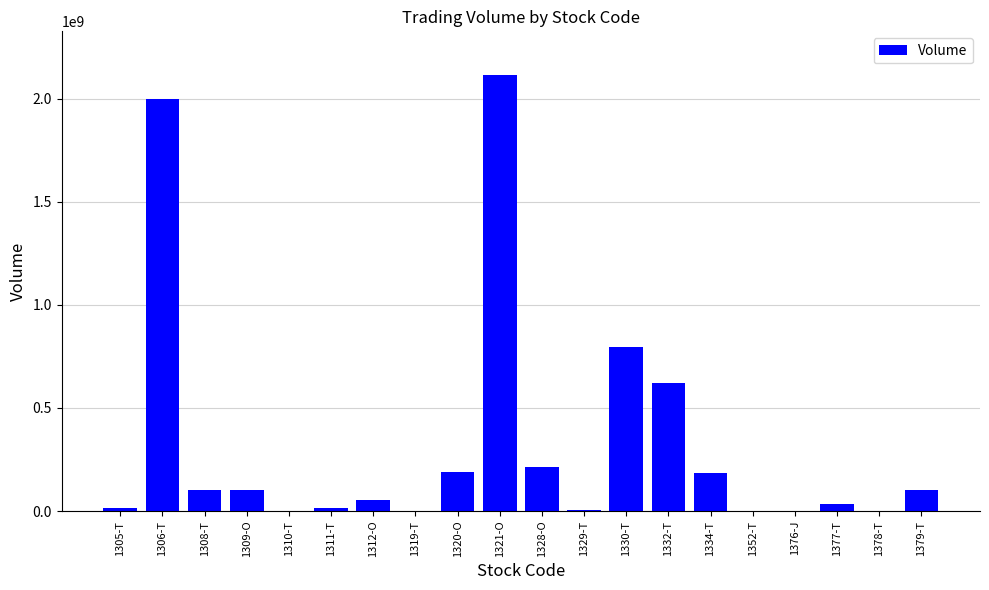

What is the sum of all values?

6554630500